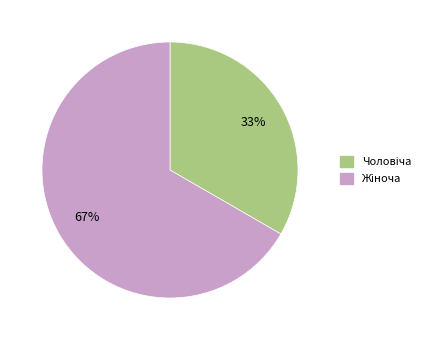

Does any single category account for the majority?

Yes